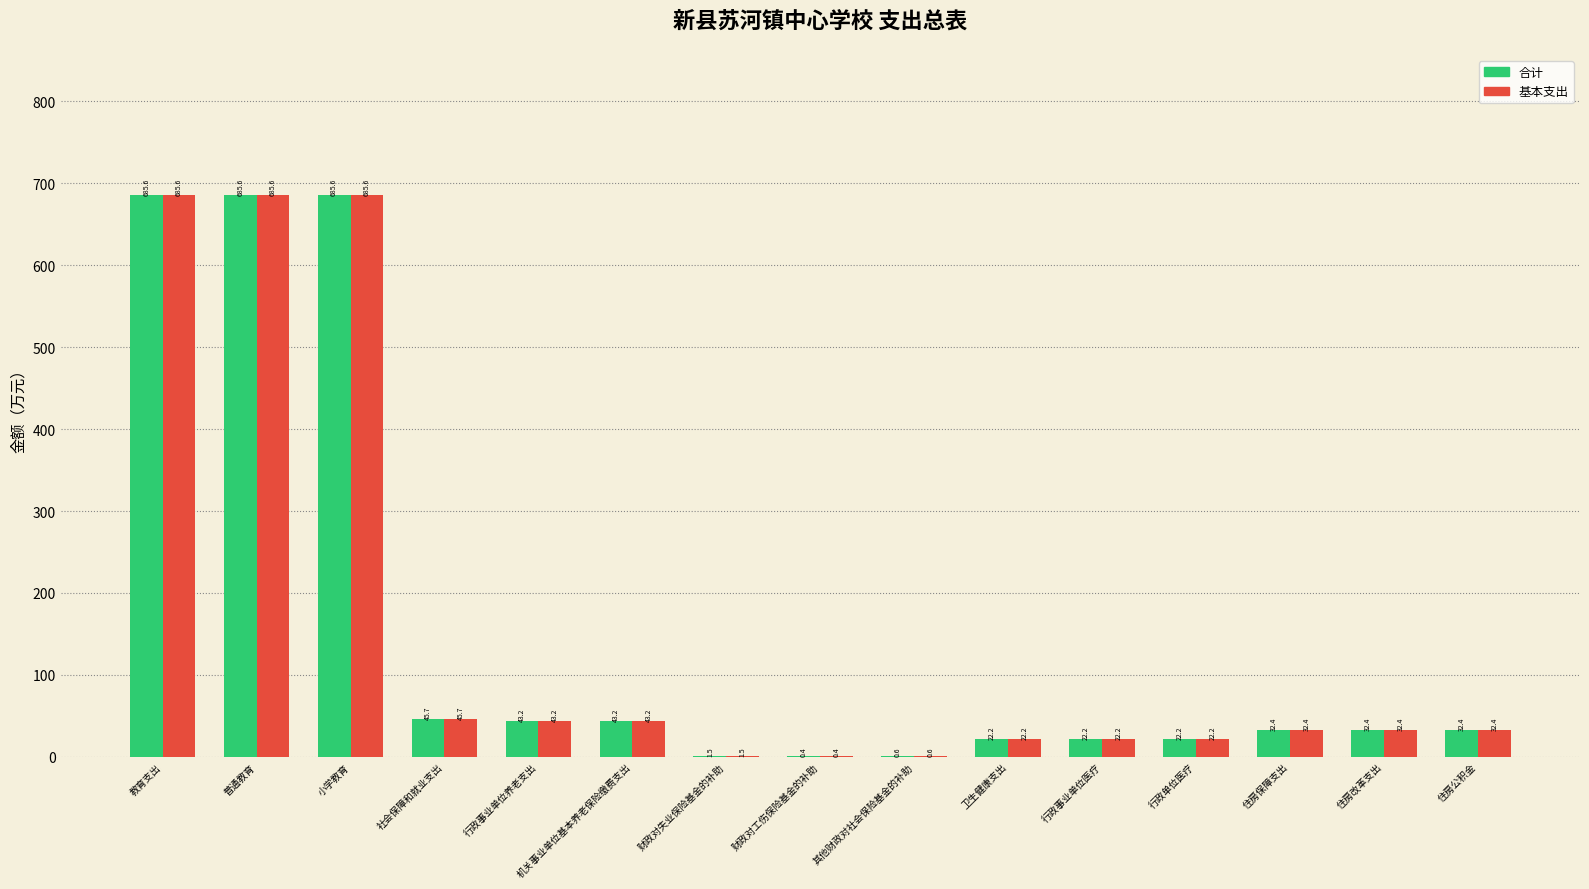

The 合计 series shows 1.5 at 财政对失业保险基金的补助. True or false?

True